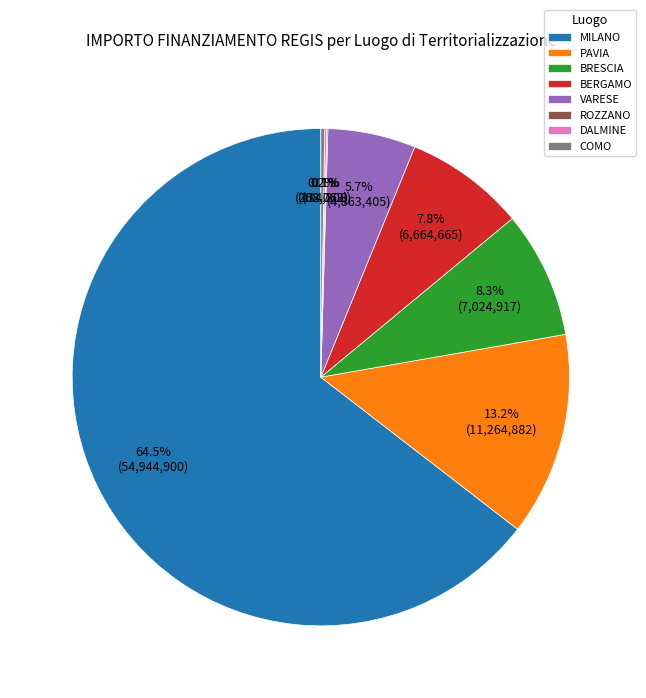

Does BRESCIA represent more than half of the total?

No